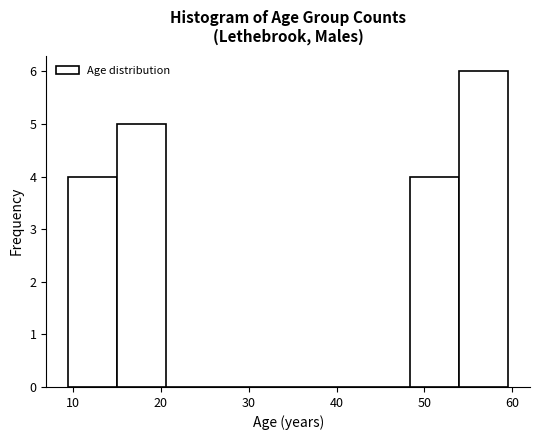

Reading left to right, list every bar in this chart as the range it spans on the x-axis followed by its height. Neither the bar edges nor the heights are printed on the chart, so give them approximately, as read against the axes.

10 to 15: 4
15 to 21: 5
21 to 26: 0
26 to 32: 0
32 to 37: 0
37 to 43: 0
43 to 48: 0
48 to 54: 4
54 to 60: 6